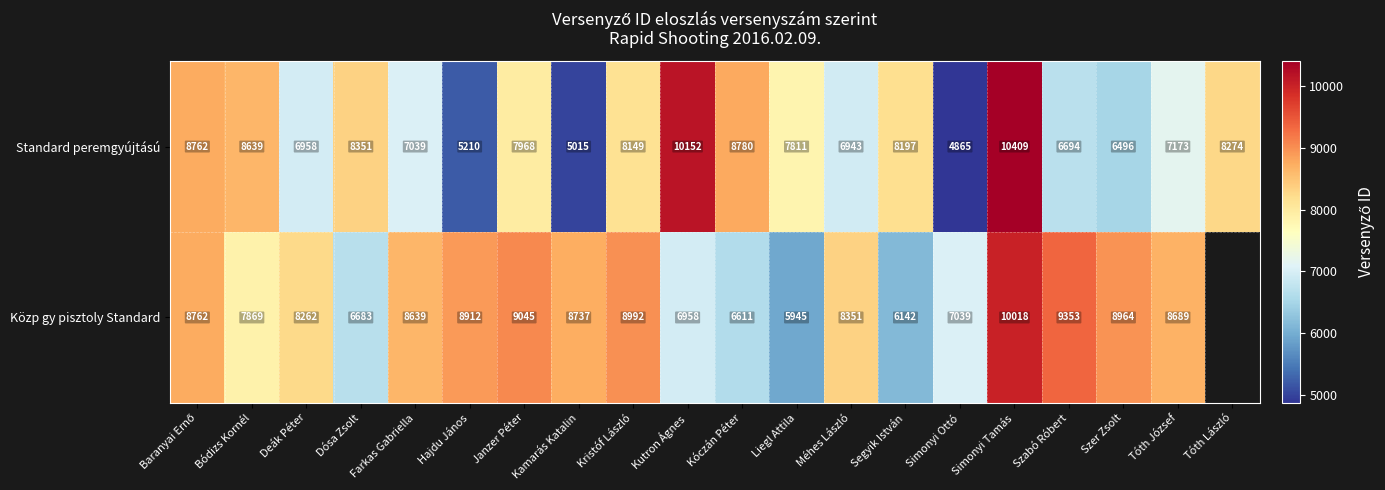

At which category is the sum across all series the highest?

Simonyi Tamás